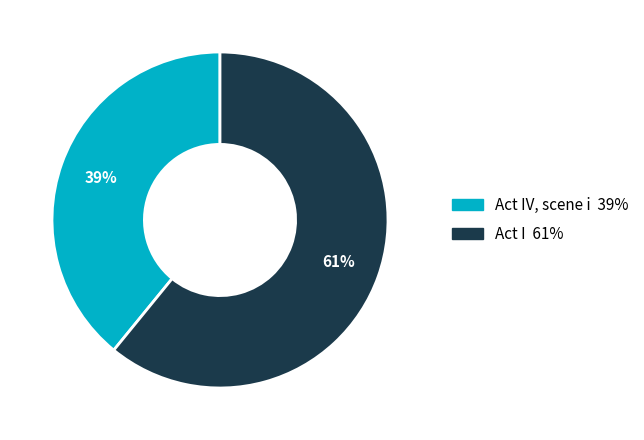

To the nearest percent, what is the average slice percentage?

50%